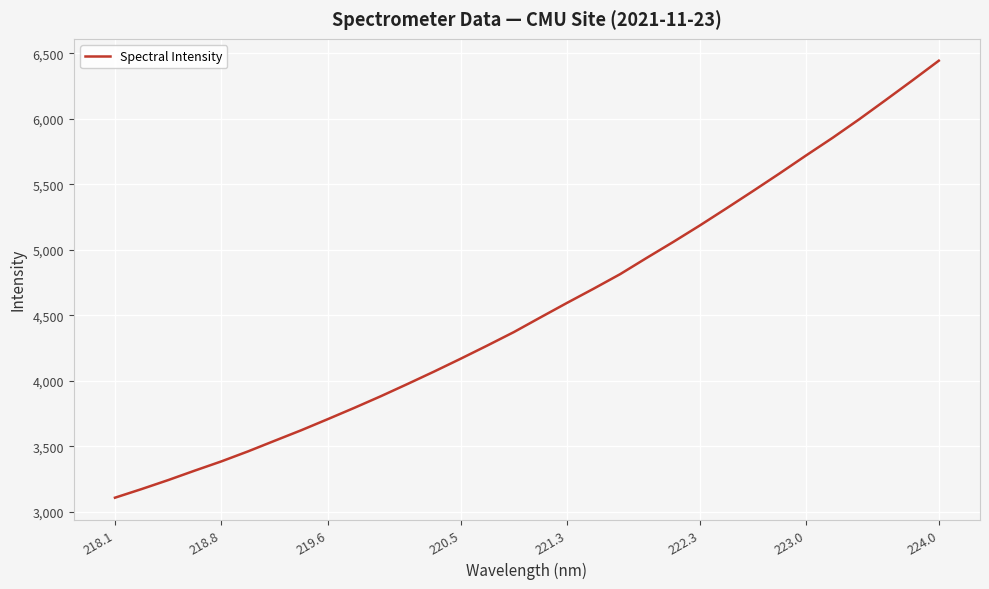

Reading right to left, transcribe all the data shown in this chart.

6444.1	6292.7	6143.8	5996.7	5855.3	5720.6	5583.0	5448.7	5316.5	5186.2	5060.4	4938.6	4814.4	4703.1	4594.9	4484.1	4372.1	4269.3	4168.8	4070.8	3975.9	3882.8	3793.7	3707.3	3622.4	3542.0	3461.1	3384.8	3314.4	3242.0	3173.4	3107.5